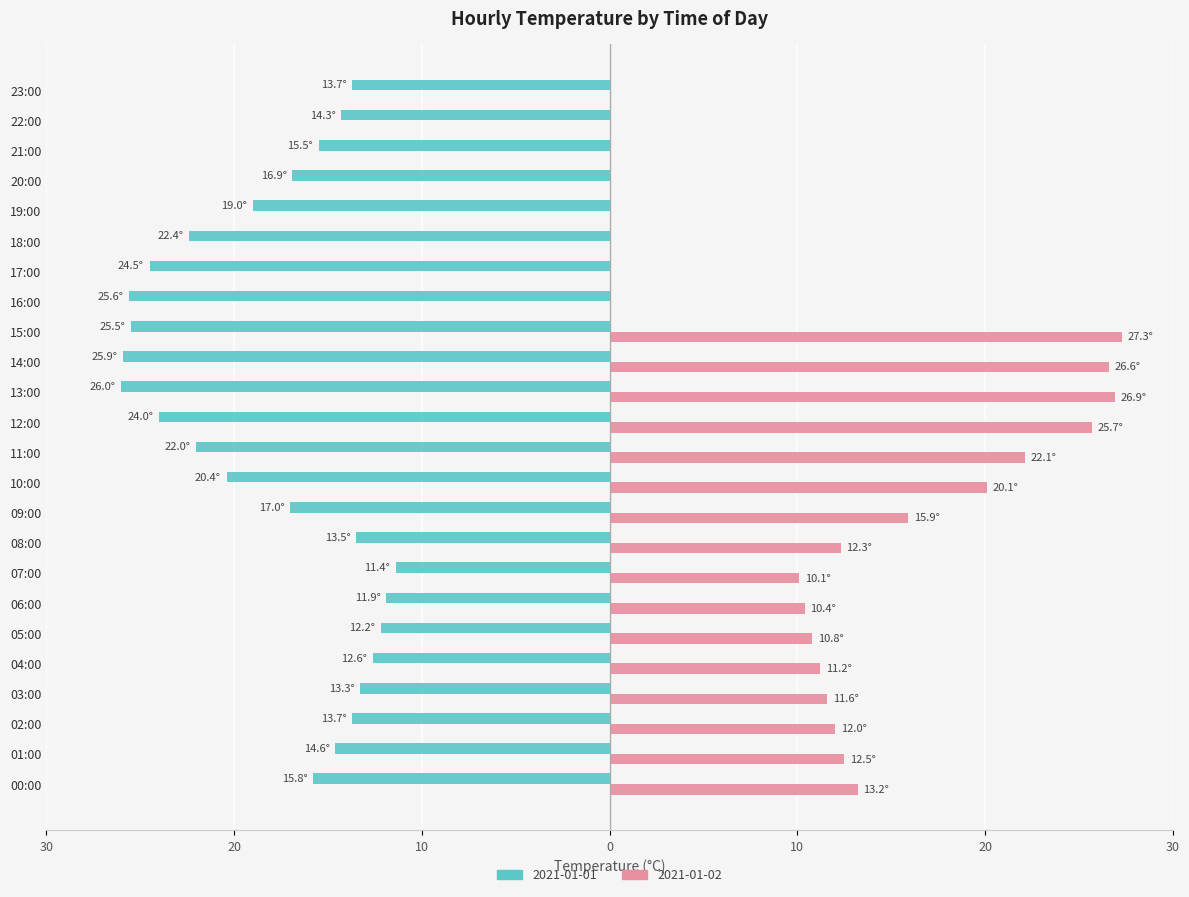

What are all the series names shown in the legend?

2021-01-01, 2021-01-02